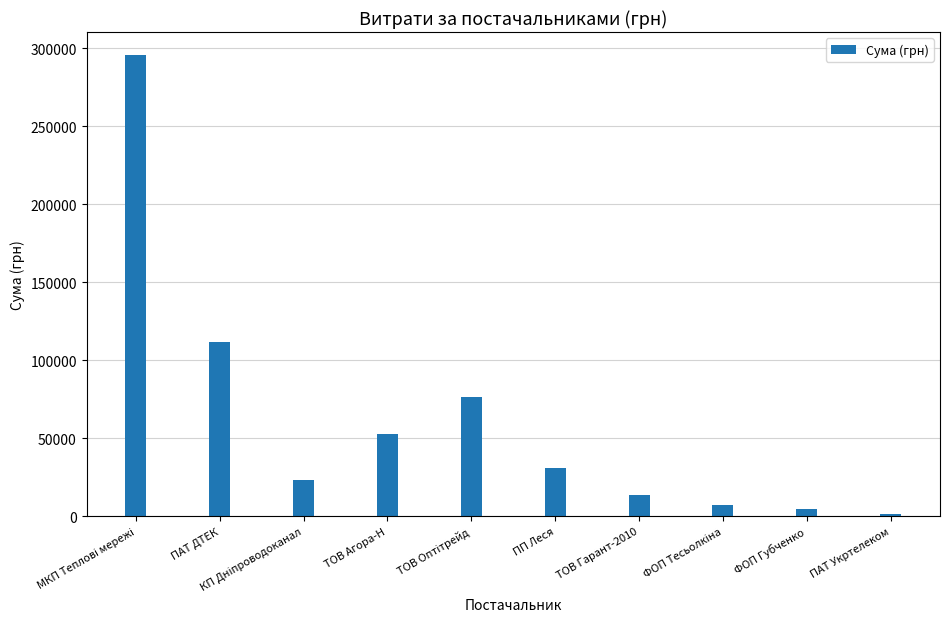

What is the difference between the second highest and minimum values?

110553.4